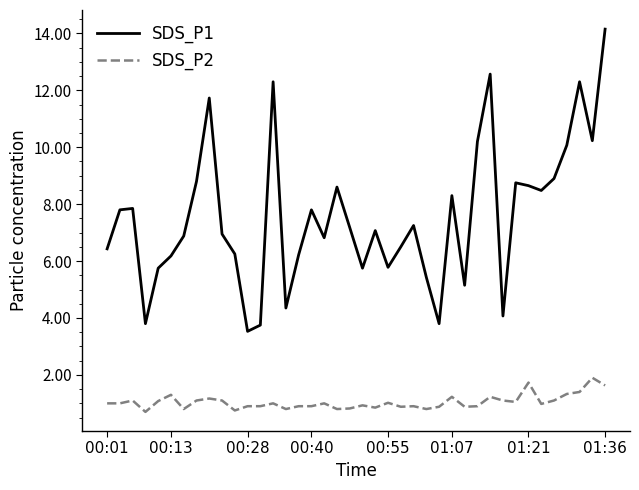

True or false: SDS_P2 has more than 1 interior local peaks.

True